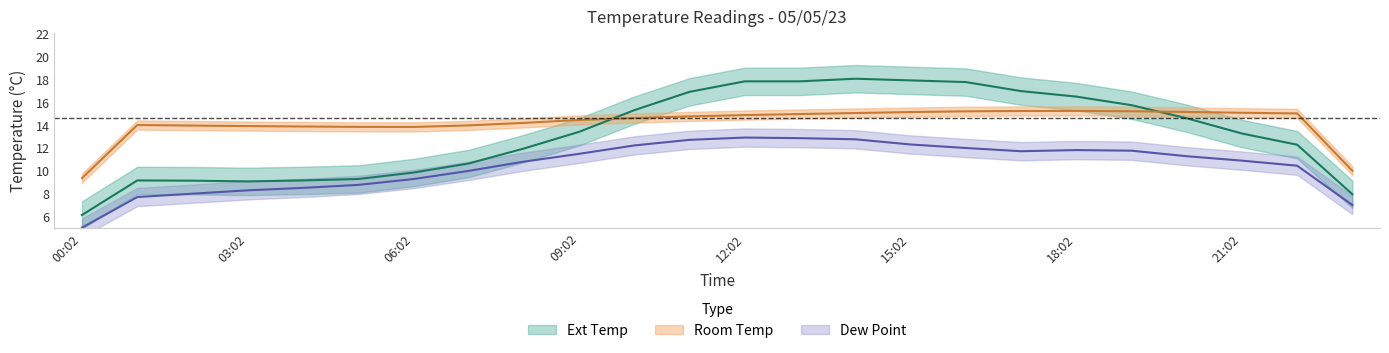

List the series in order of their overall mean, highest first.

Room Temp, Ext Temp, Dew Point